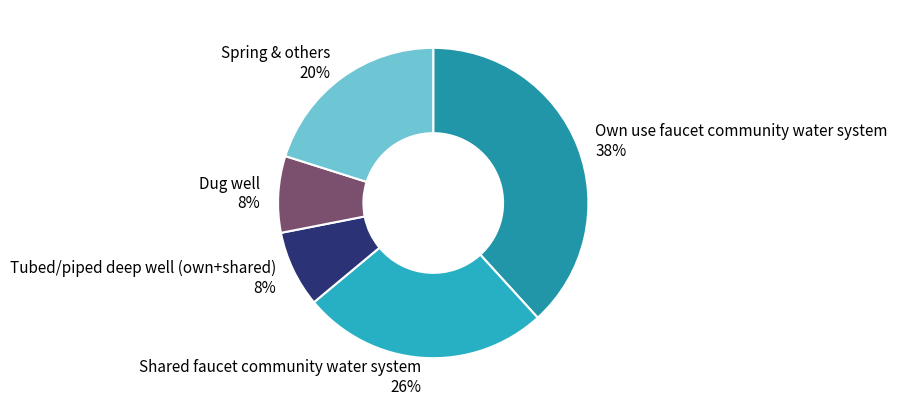

To the nearest percent, what percentage of the pie is Shared faucet community water system 26%?

26%